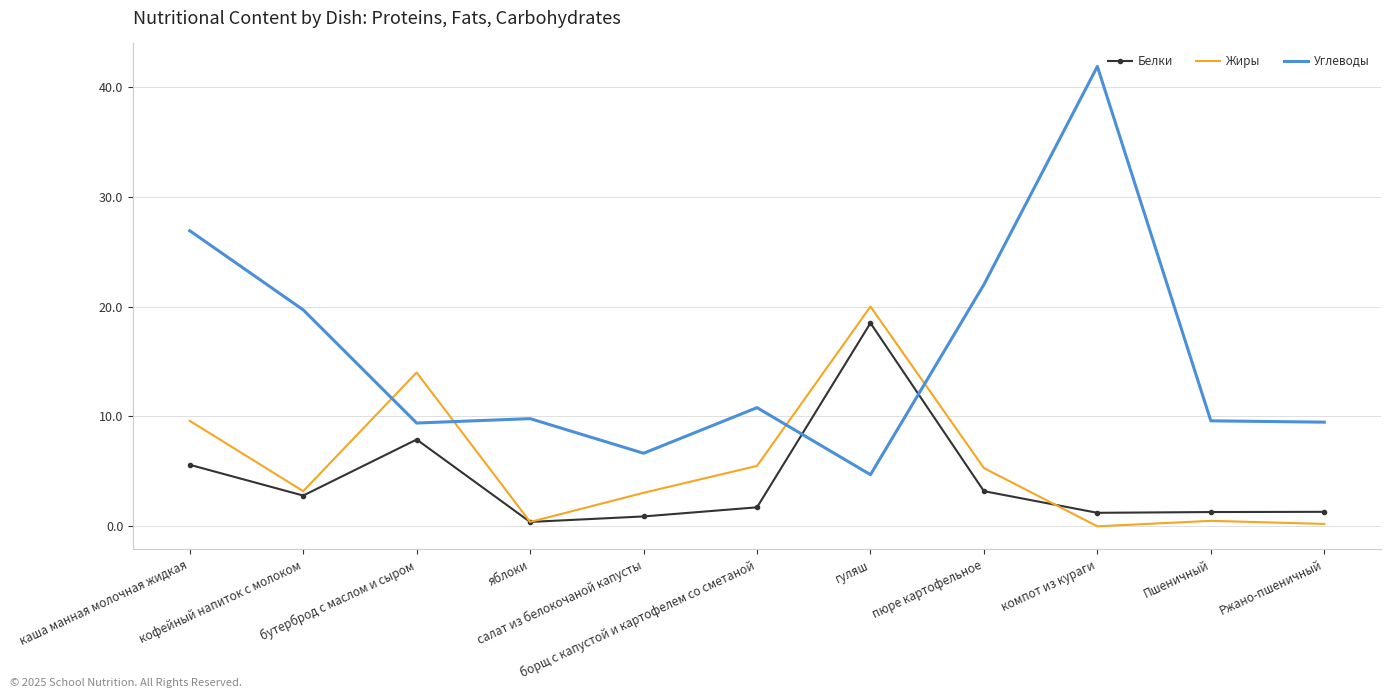

What is the maximum value for Углеводы?

41.9